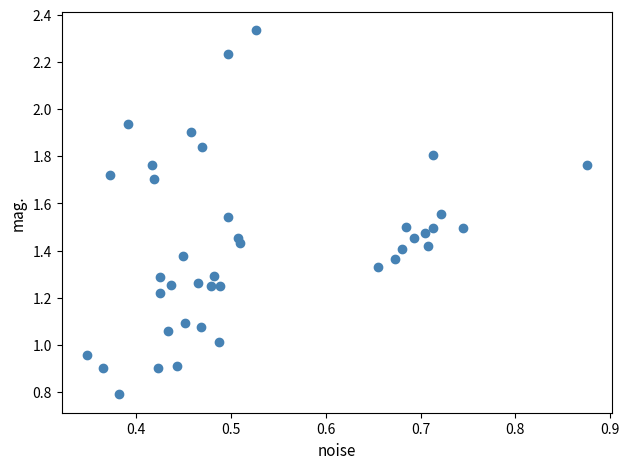

What is the range of X values (max minus min)?

0.5